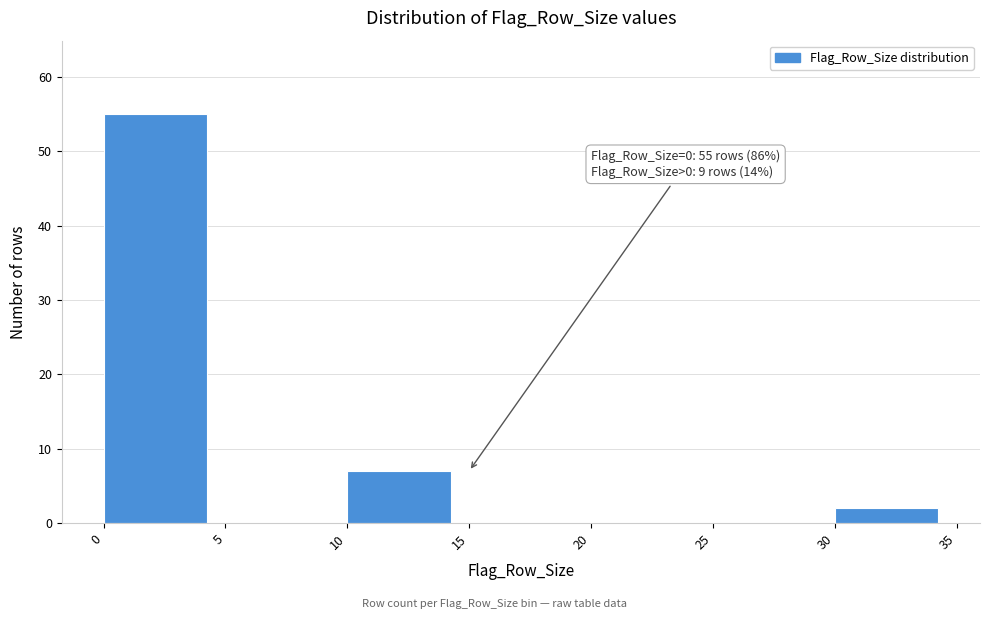

Over which range of the x-axis is the bar tallest?

0 to 5